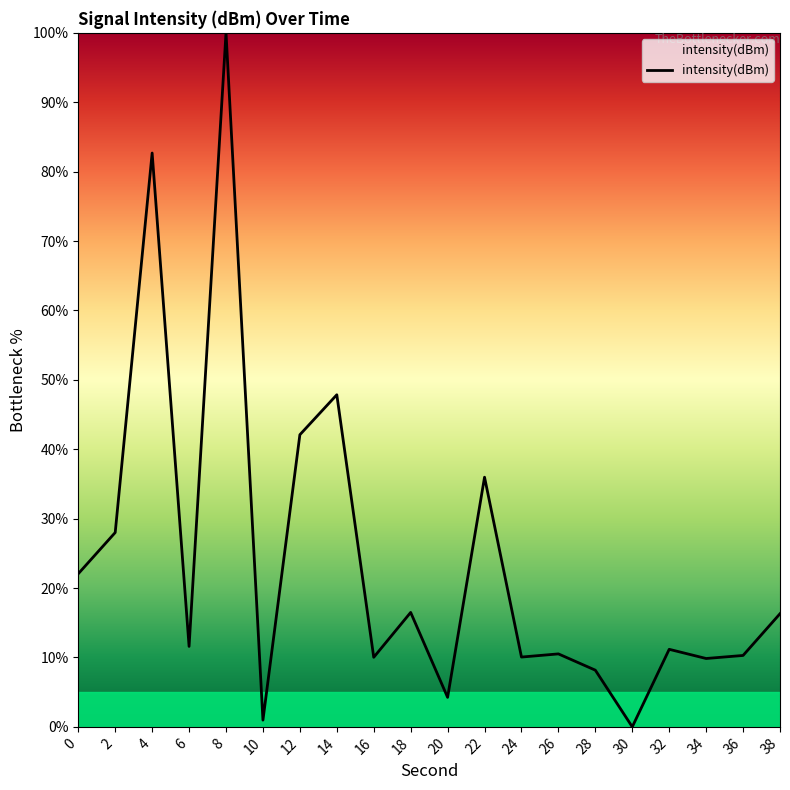

True or false: there are more than 2 points higher than both neighbors.

True